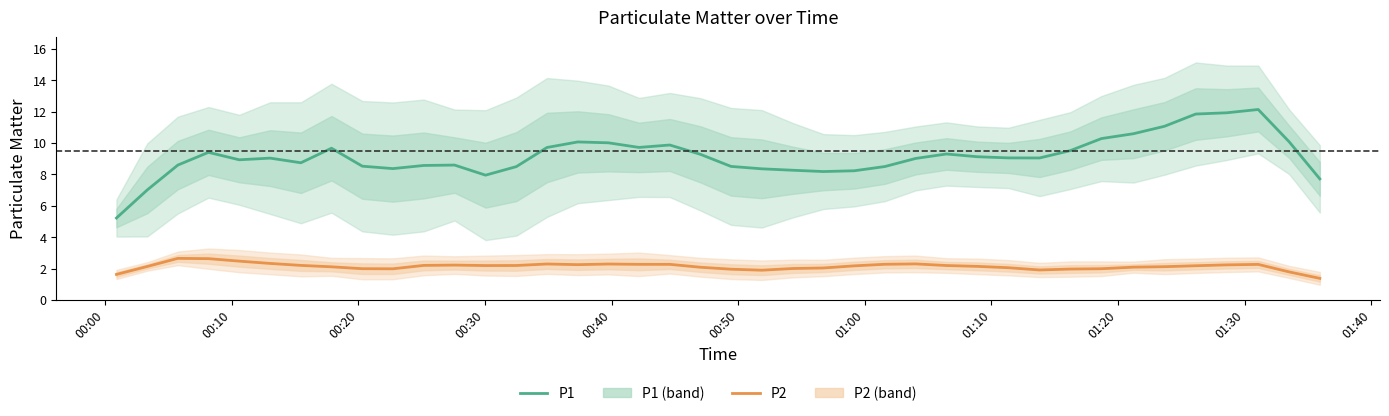

What is the lowest value of the P2 series?

1.4